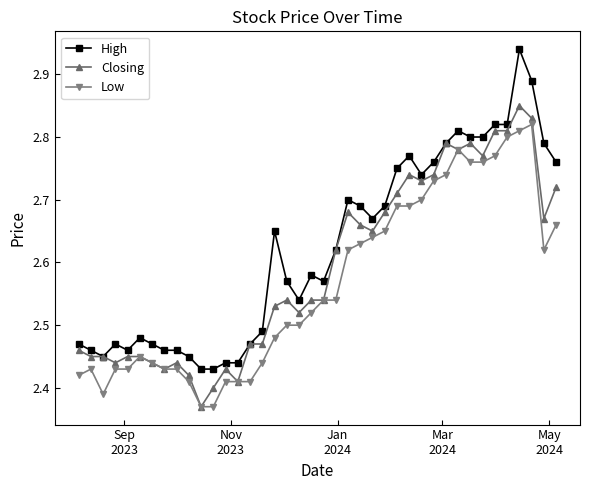

Rank the series by their maximum value, from lowest to highest.

Low, Closing, High